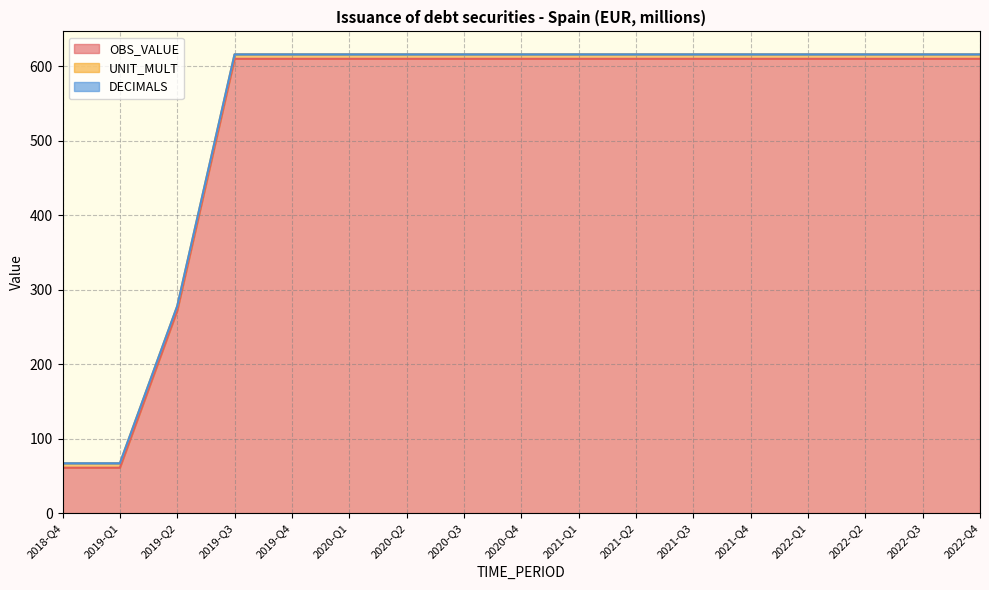

What position from the left is 2020-Q4?

9